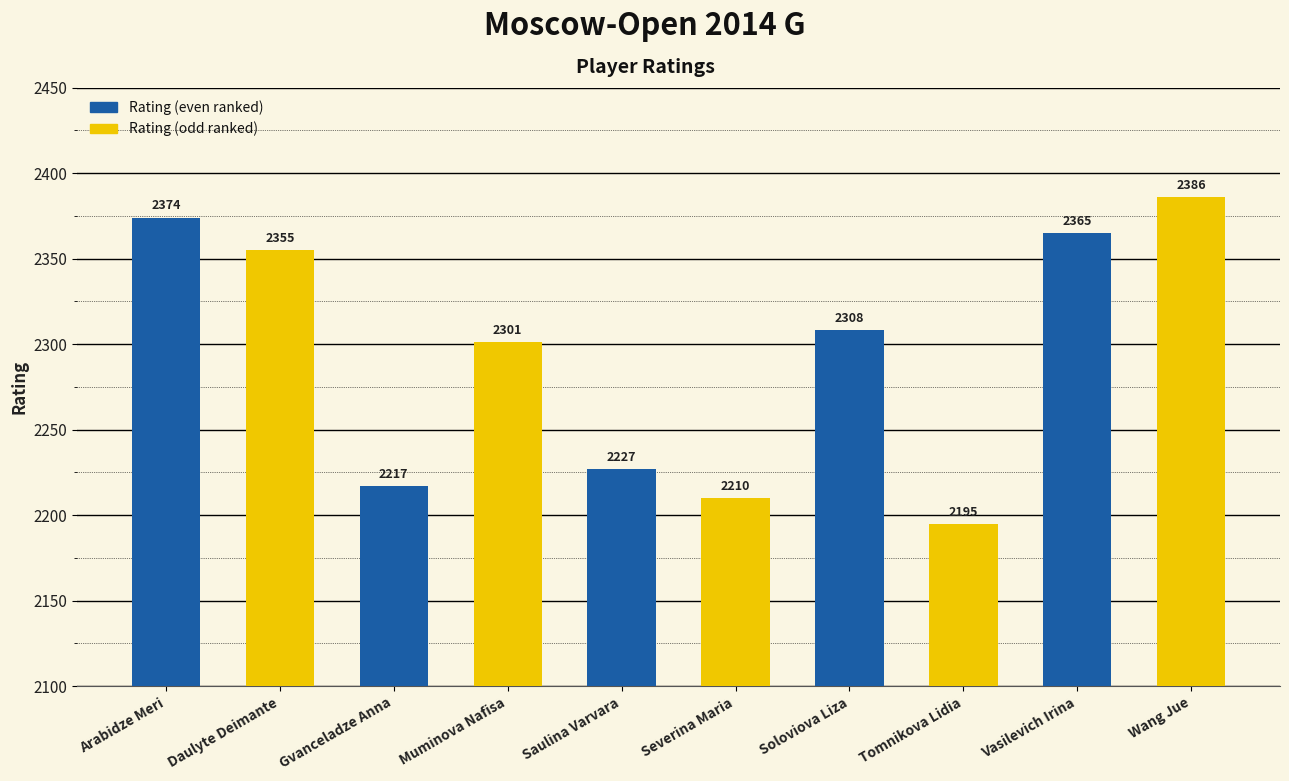

Reading right to left, transcribe all the data shown in this chart.

Wang Jue=2386	Vasilevich Irina=2365	Tomnikova Lidia=2195	Soloviova Liza=2308	Severina Maria=2210	Saulina Varvara=2227	Muminova Nafisa=2301	Gvanceladze Anna=2217	Daulyte Deimante=2355	Arabidze Meri=2374